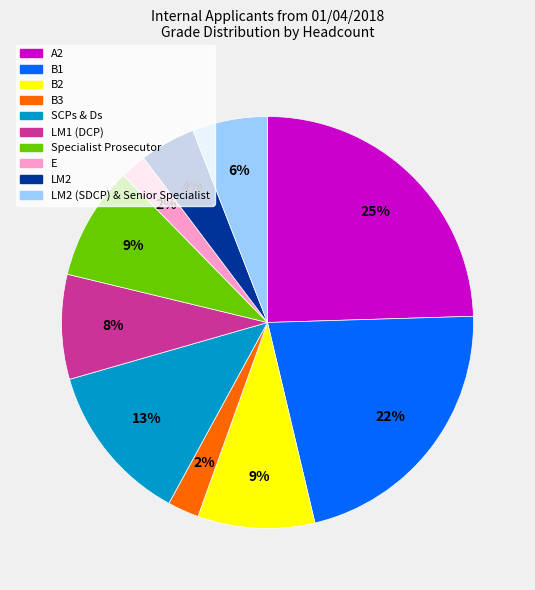

Is there any slice that represents more than half of the pie?

No